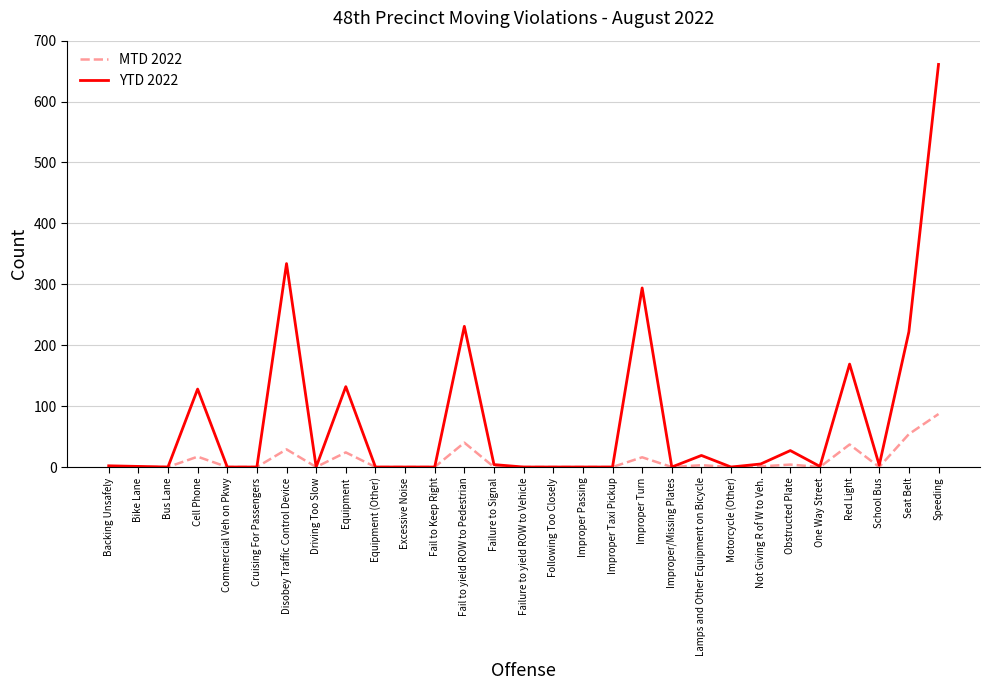

True or false: MTD 2022 has a value of -50 at Improper/Missing Plates.

False